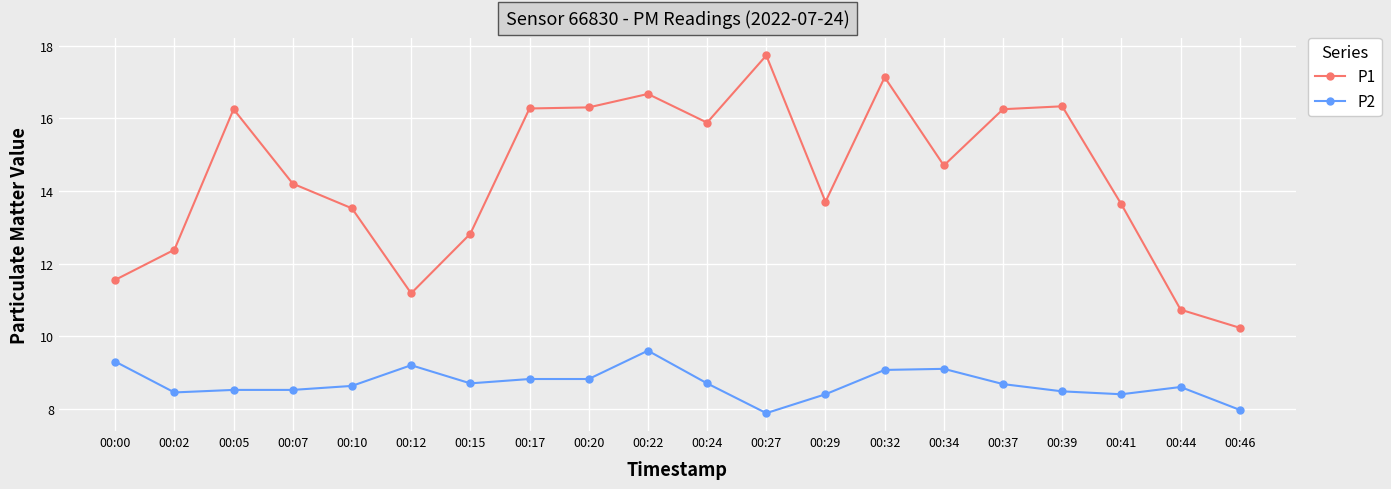

True or false: P1 and P2 cross at least once.

False